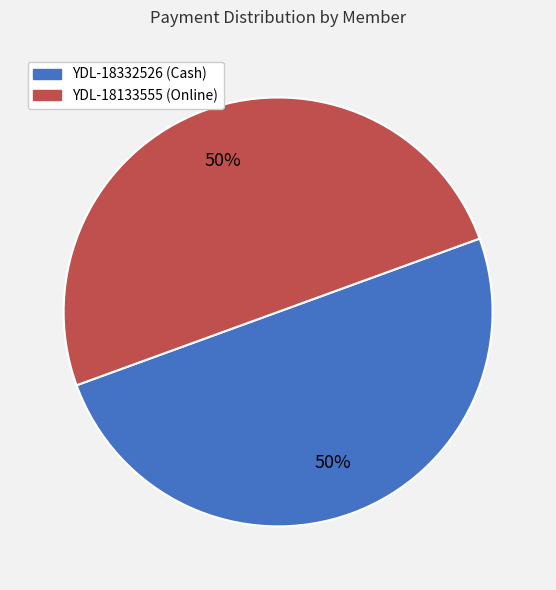

What is the ratio of the value at YDL-18133555 to the value at YDL-18332526?

1.0